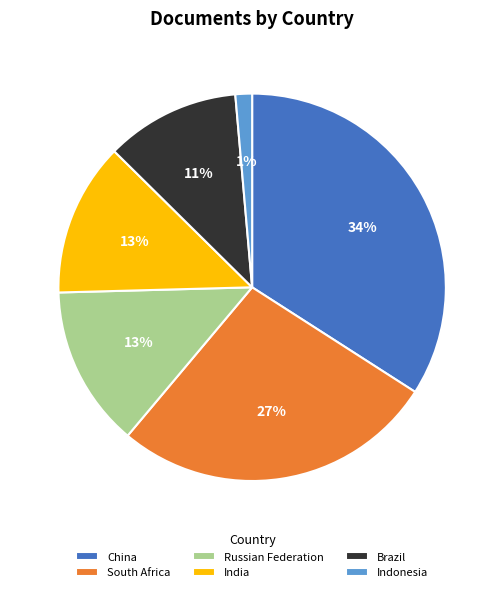

What percentage is the Russian Federation slice, to the nearest percent?

13%